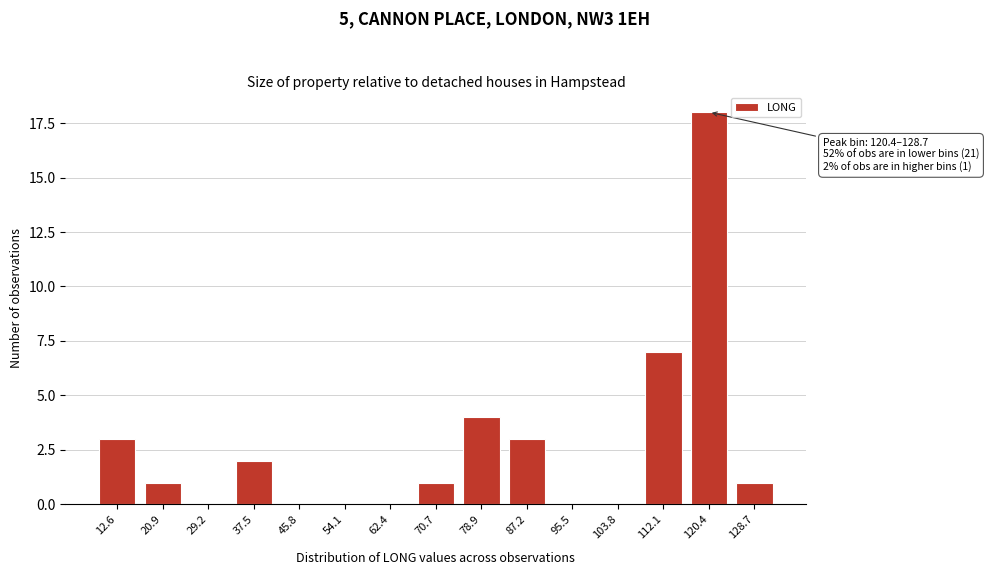

Reading left to right, list all the values displayed in this chart.

12.6=3	20.9=1	29.2=0	37.5=2	45.8=0	54.1=0	62.4=0	70.7=1	78.9=4	87.2=3	95.5=0	103.8=0	112.1=7	120.4=18	128.7=1